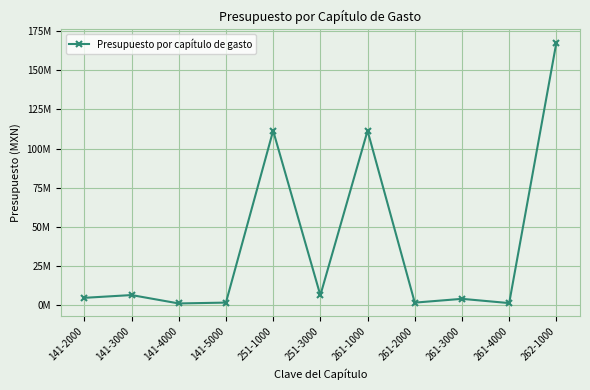

What is the label of the 1st point from the left?

141-2000